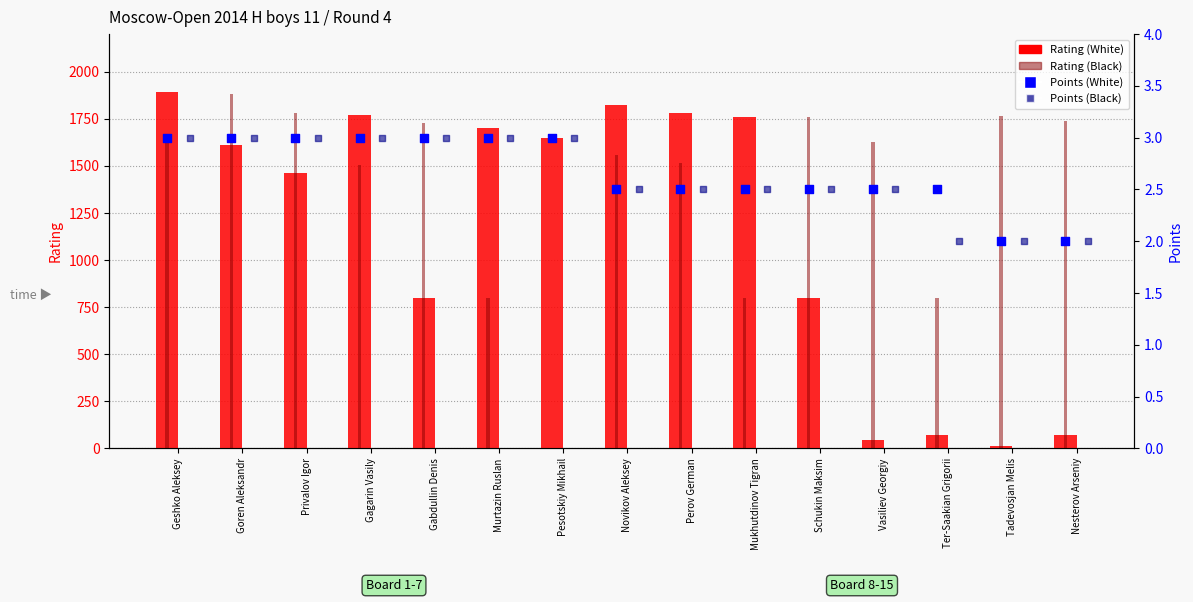

Which series contains the highest Y value?

Rating (White)